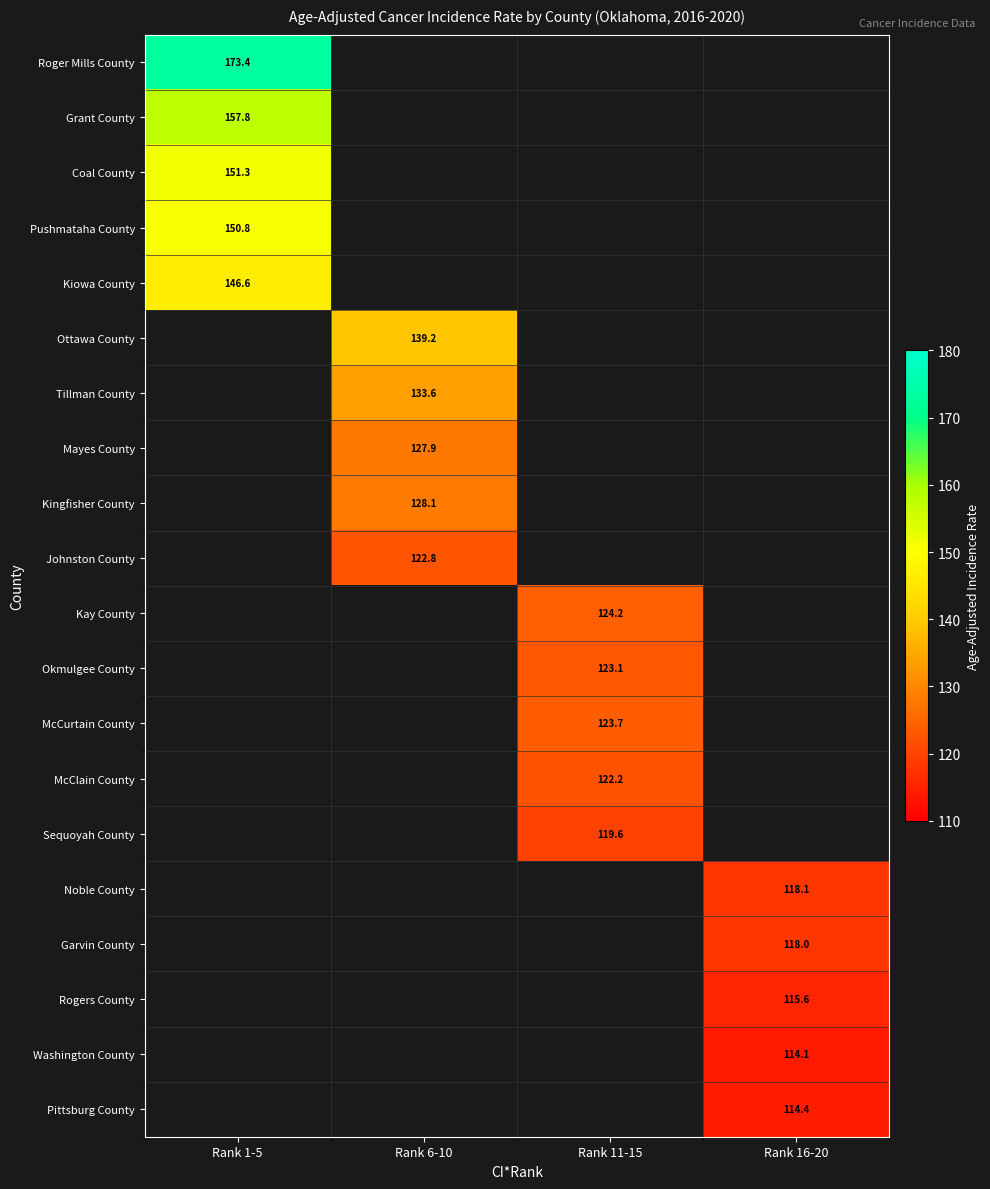

At which category does the chart reach its peak across all series?

Rank 1-5